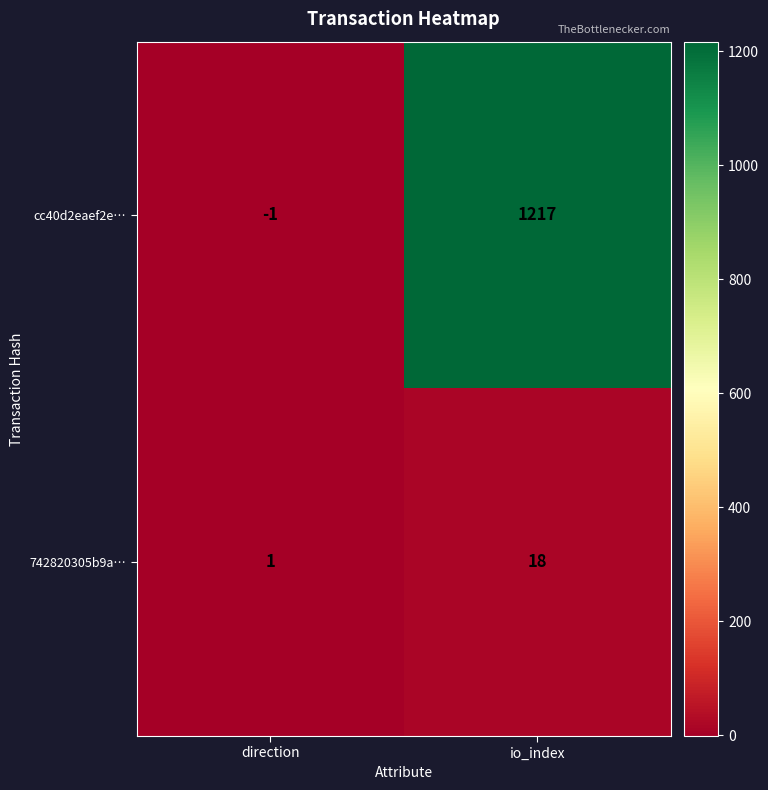

Which series has the widest spread of values?

cc40d2eaef2e…